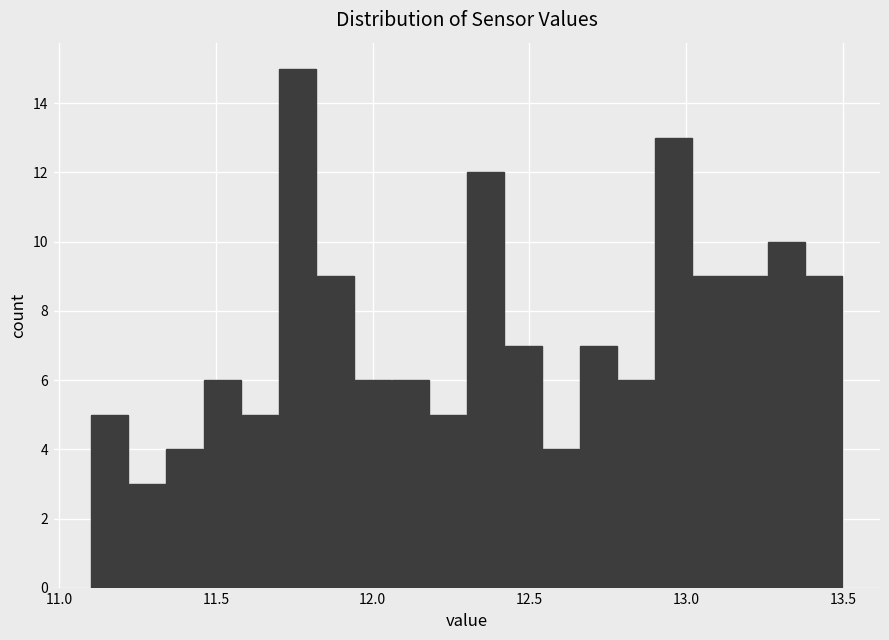

Around what value on the x-axis is the tallest bar? Give the approximate position of its centre, as read against the axis.

11.75